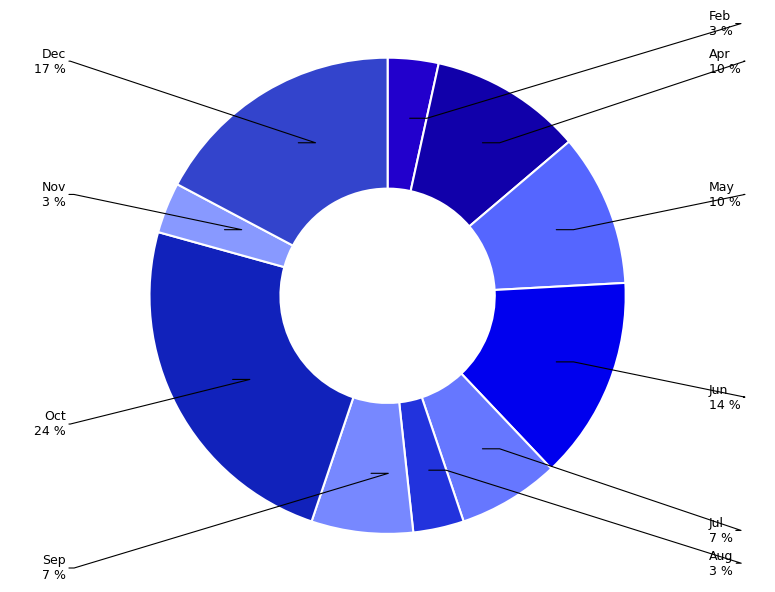

Which category has the biggest portion of the pie?

Oct